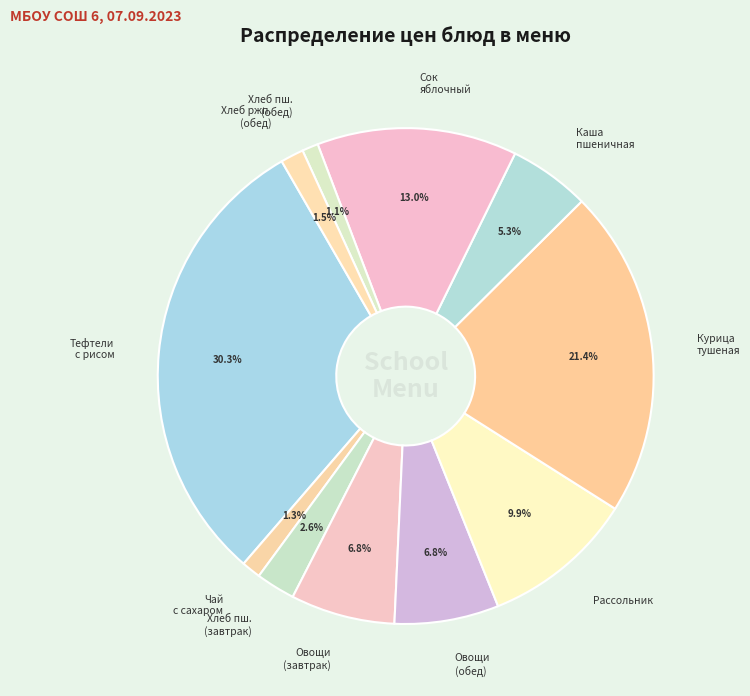

How many slices are in this pie chart?

11